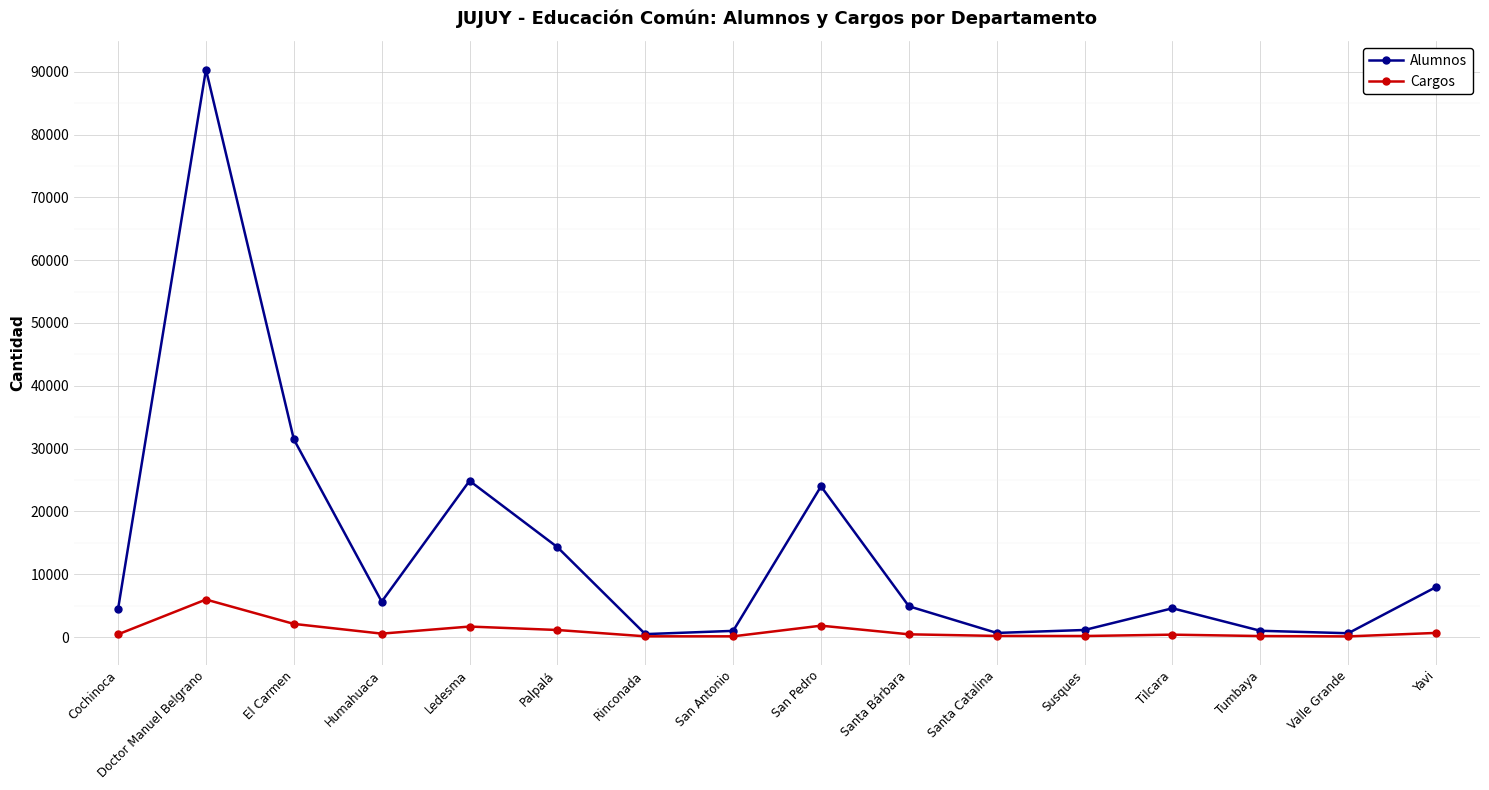

What is the label of the 12th point from the left?

Susques